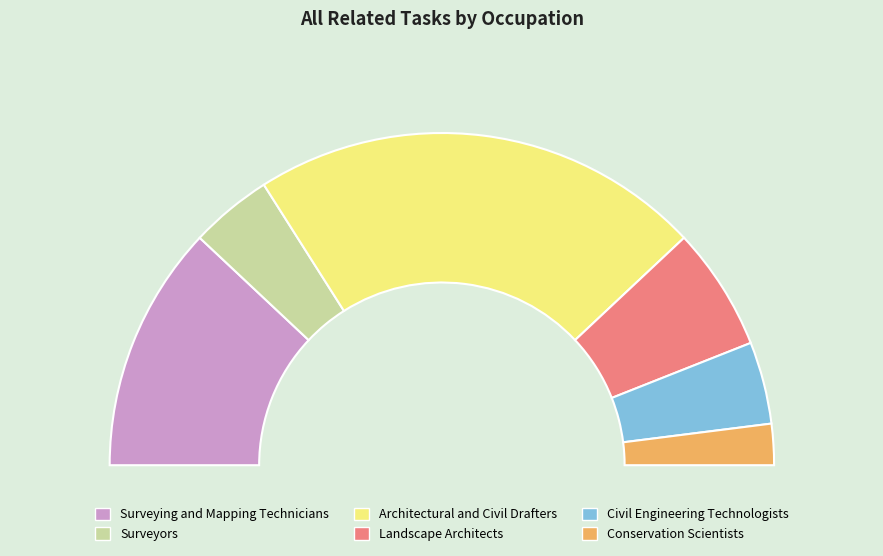

Is there a majority slice in this chart?

No